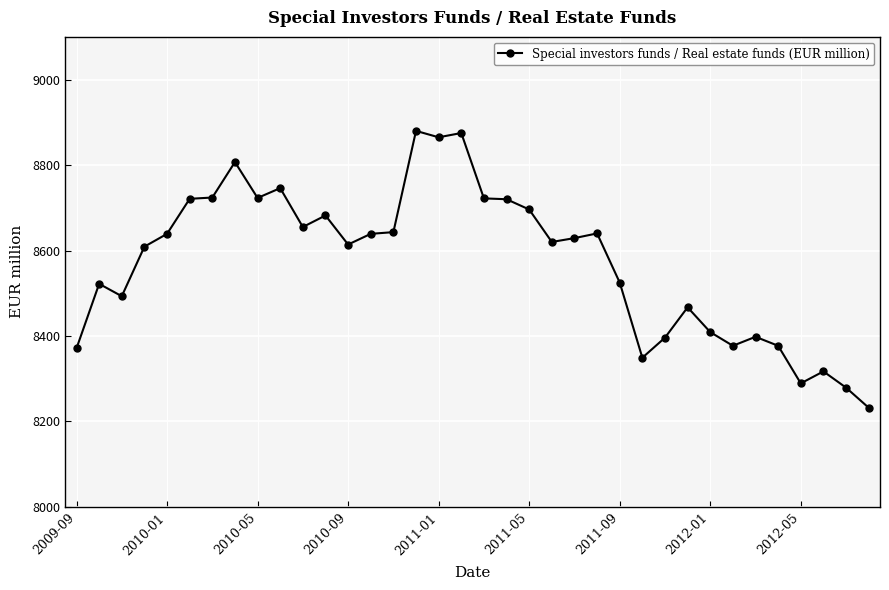

How many distinct data groups are displayed?

1